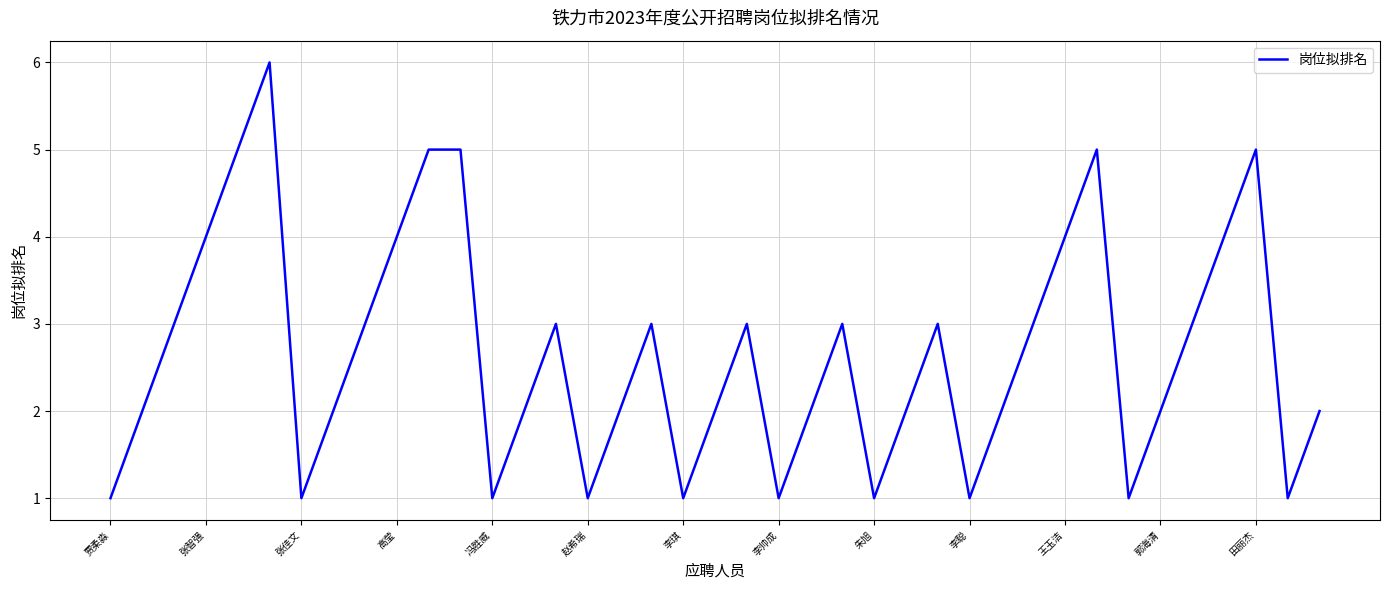

What is the maximum value shown in the chart?

6